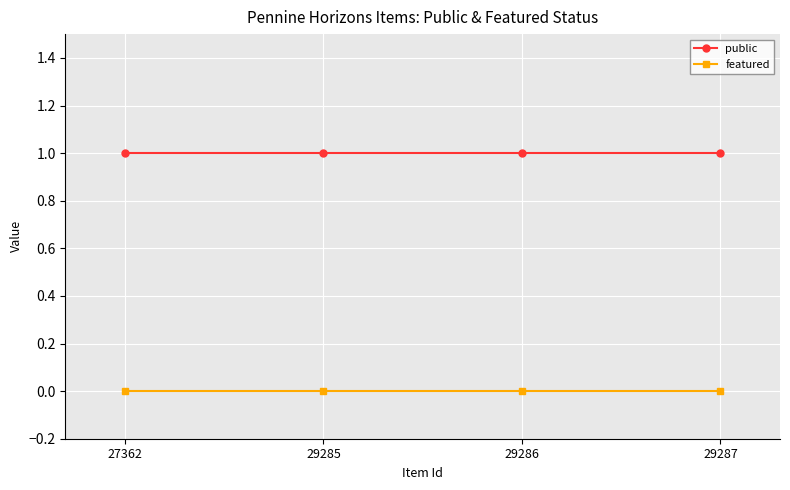

What is the spread (max minus min) of values at 29287?

1